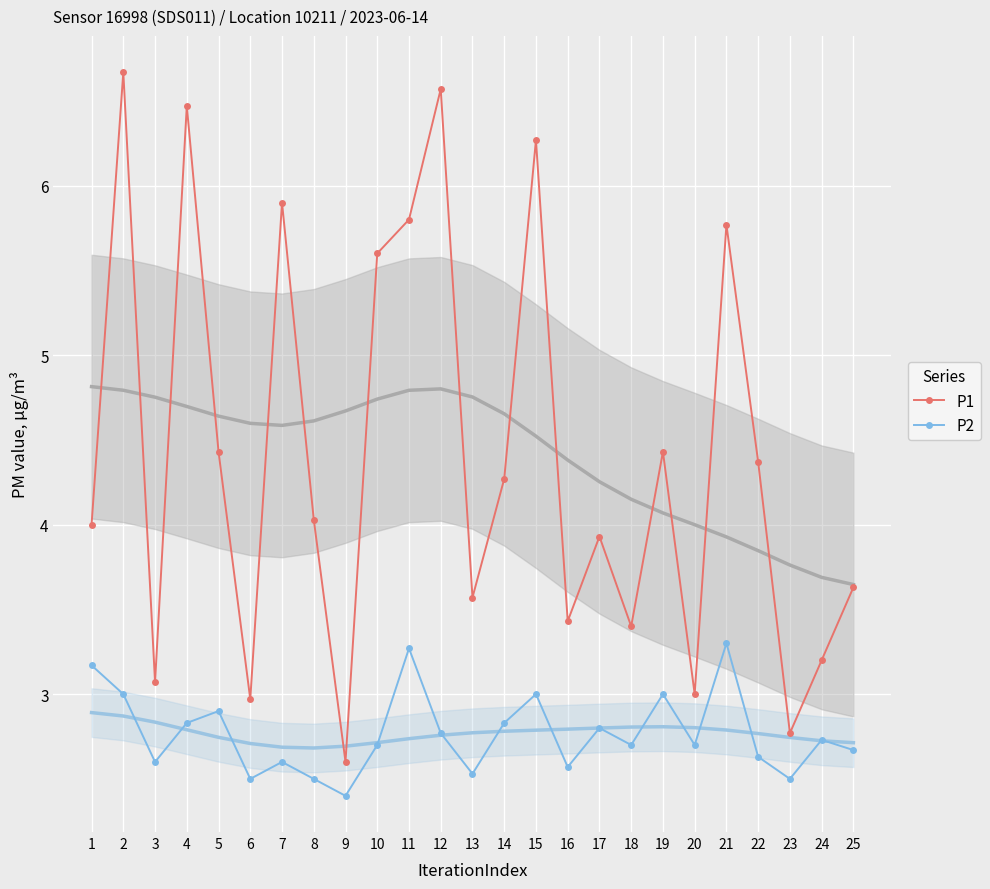

Rank the categories by P2 value from lowest to highest.

9, 6, 8, 23, 13, 16, 3, 7, 22, 25, 10, 18, 20, 24, 12, 17, 4, 14, 5, 2, 15, 19, 1, 11, 21